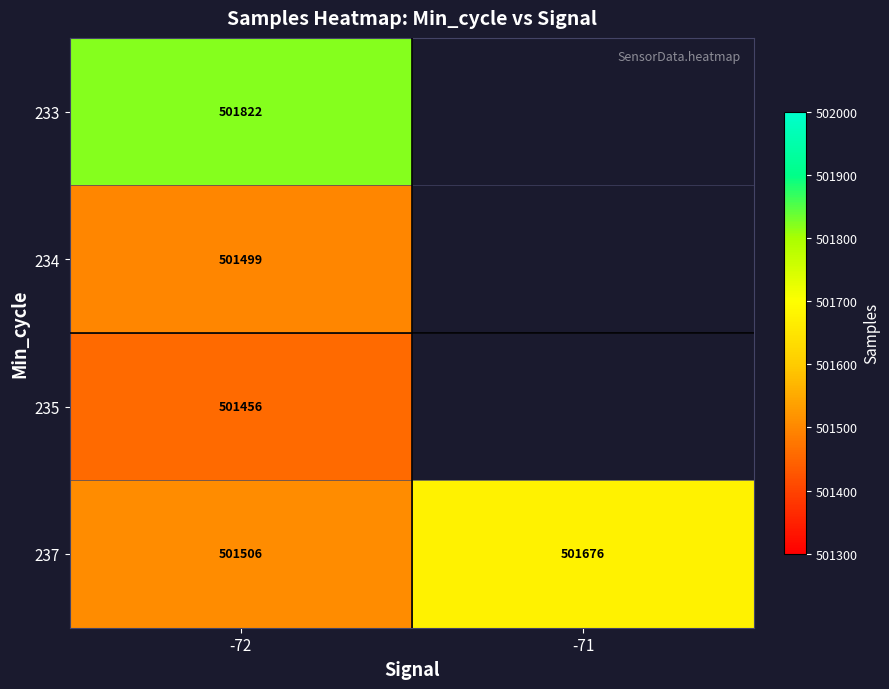

What is the greatest value displayed?

501822.0